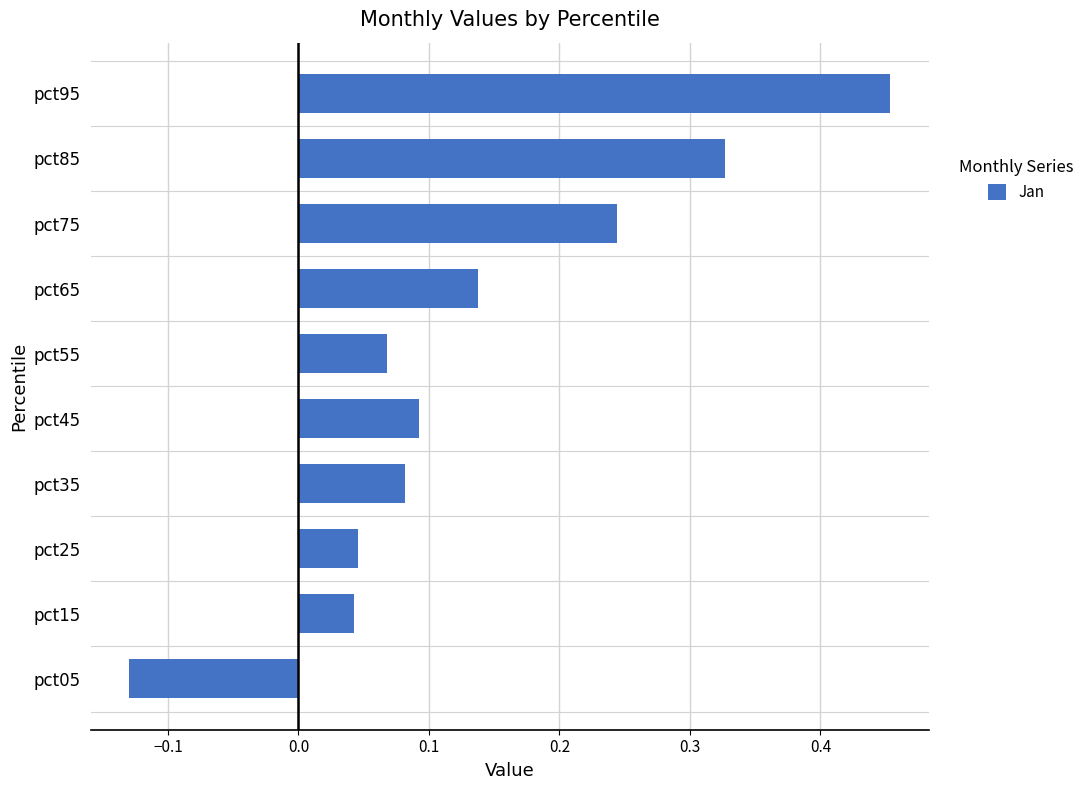

What is the sum of all values?

1.4